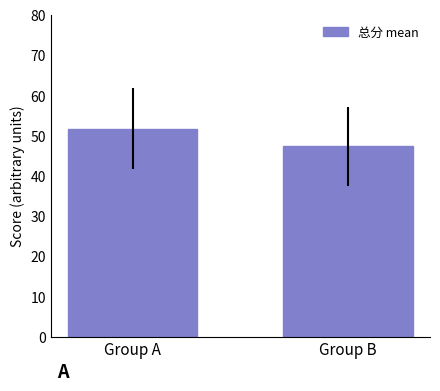

What is the approximate value at Group B?

47.3